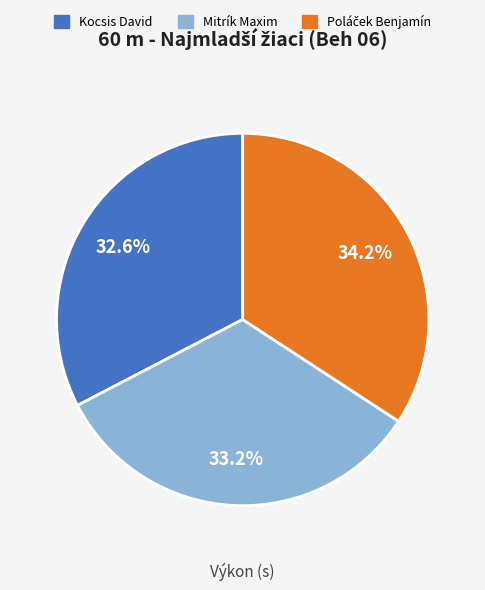

How many slices are in this pie chart?

3